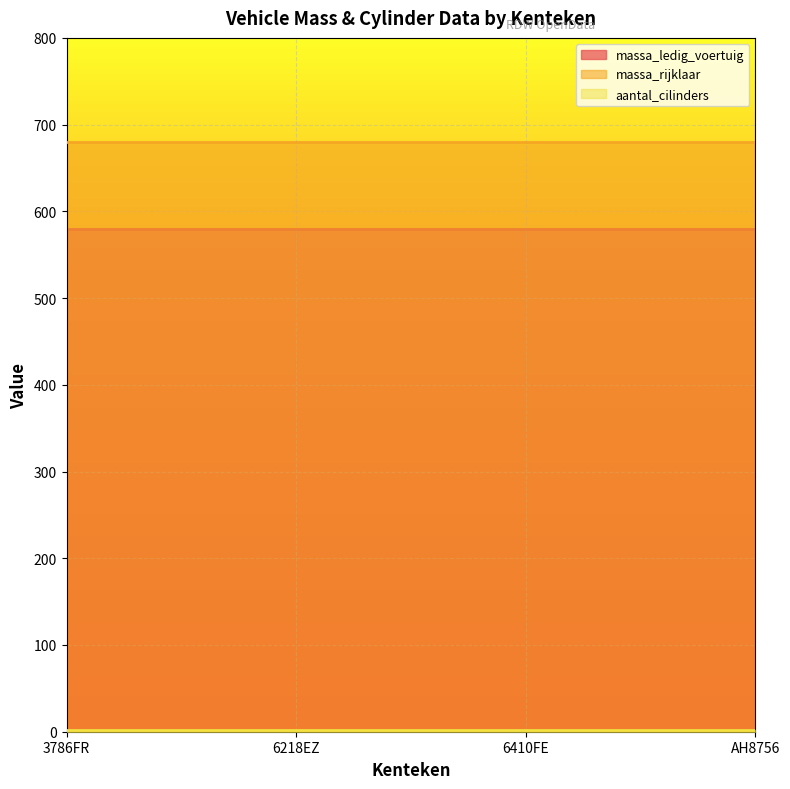

True or false: aantal_cilinders has a value of 1 at 3786FR.

False